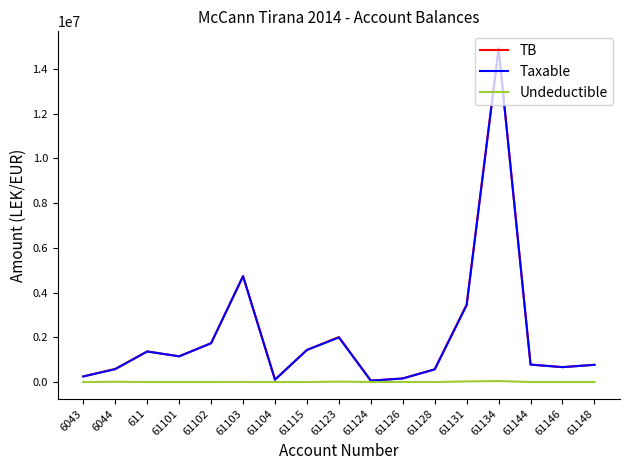

Is this an area chart (filled region under the line)?

No